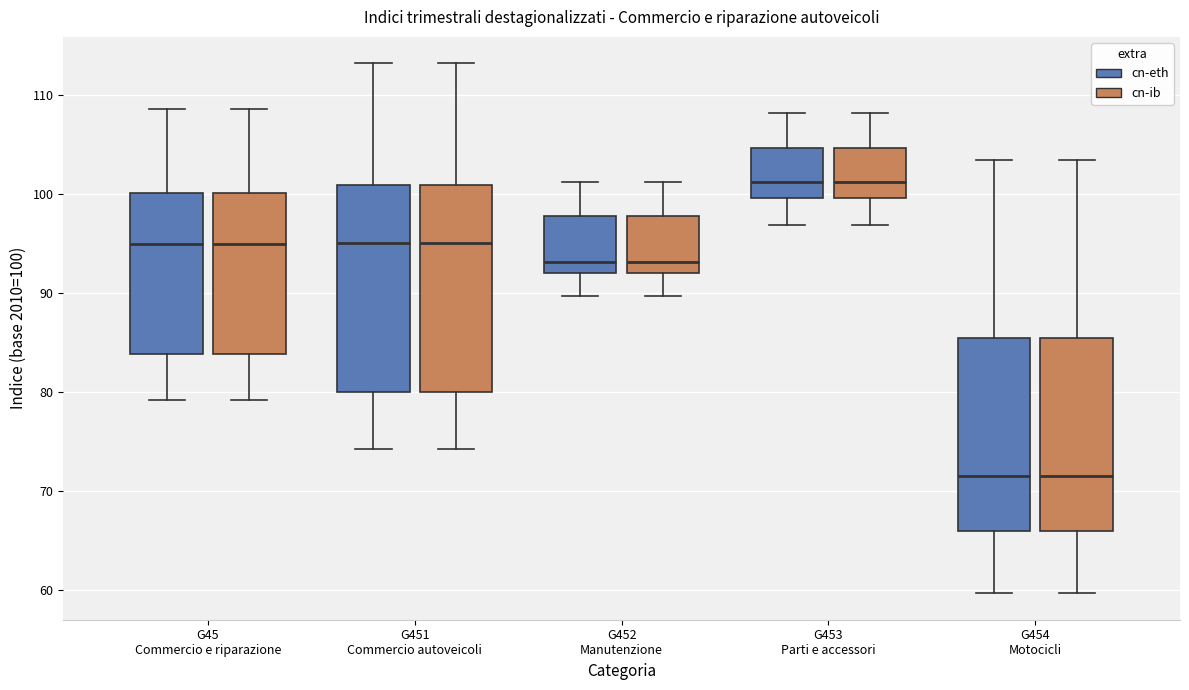

Where does the upper whisker of the box for G453 Parti e accessori (cn-ib) end on the y-axis? The values are not printed on the chart, so give them approximately, as read against the axis.

108